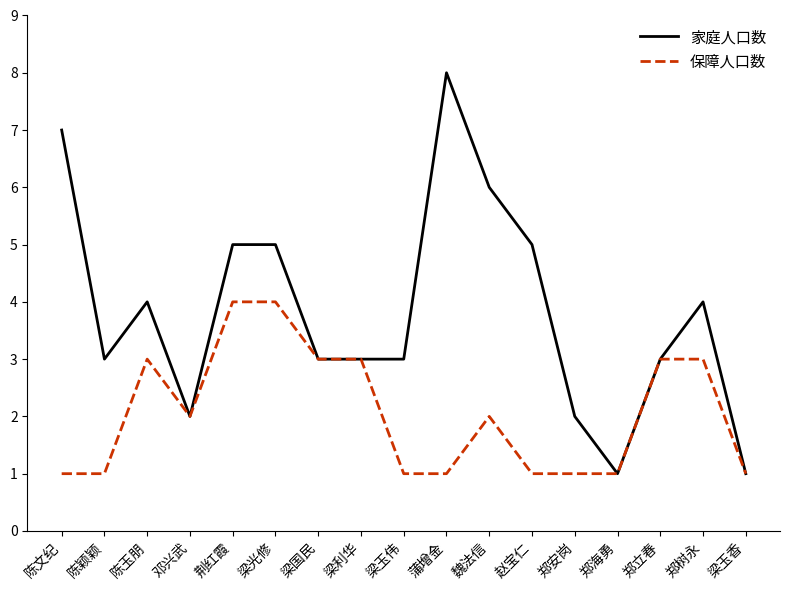

What is the maximum value for 家庭人口数?

8